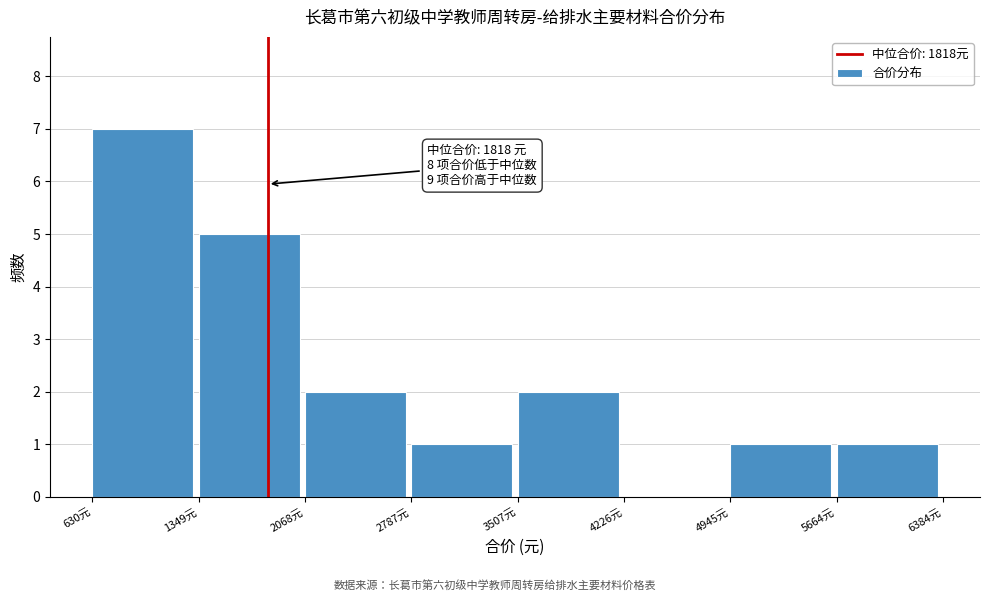

Which range on the x-axis has the tallest bar?

600 to 1300